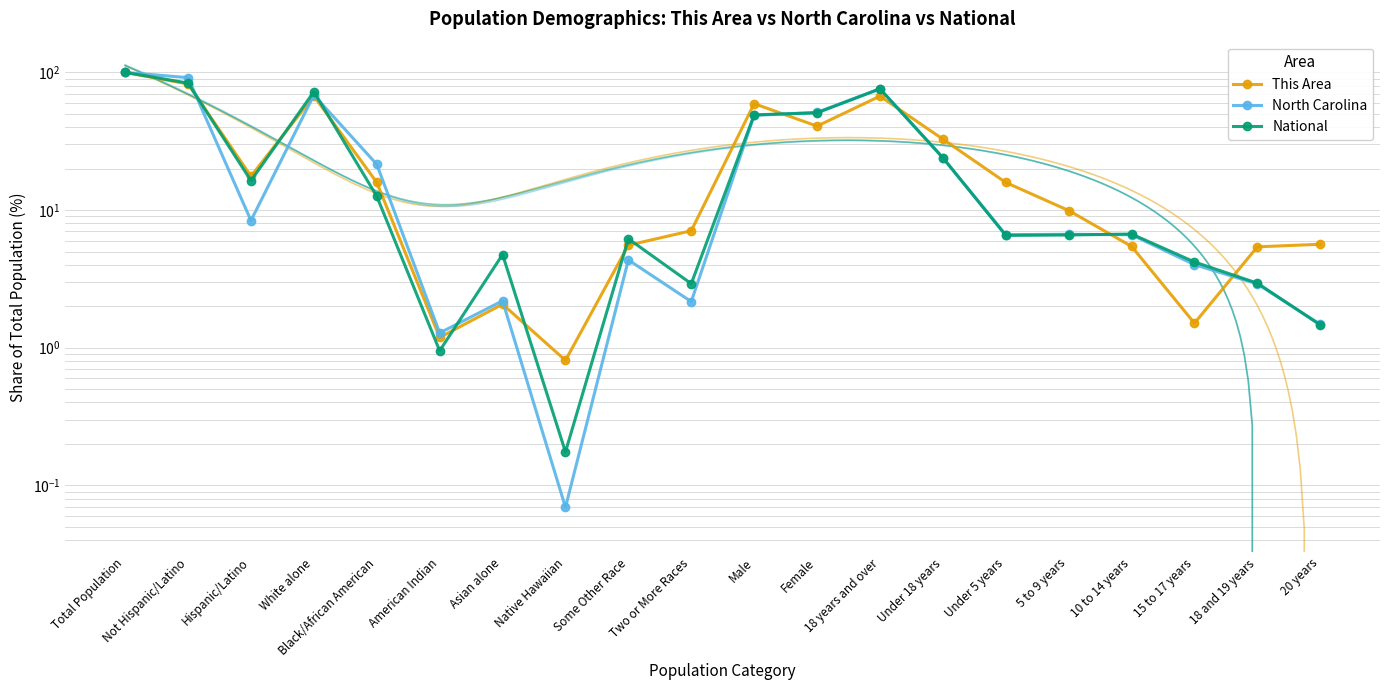

How many interior local valleys does the This Area series have?

5